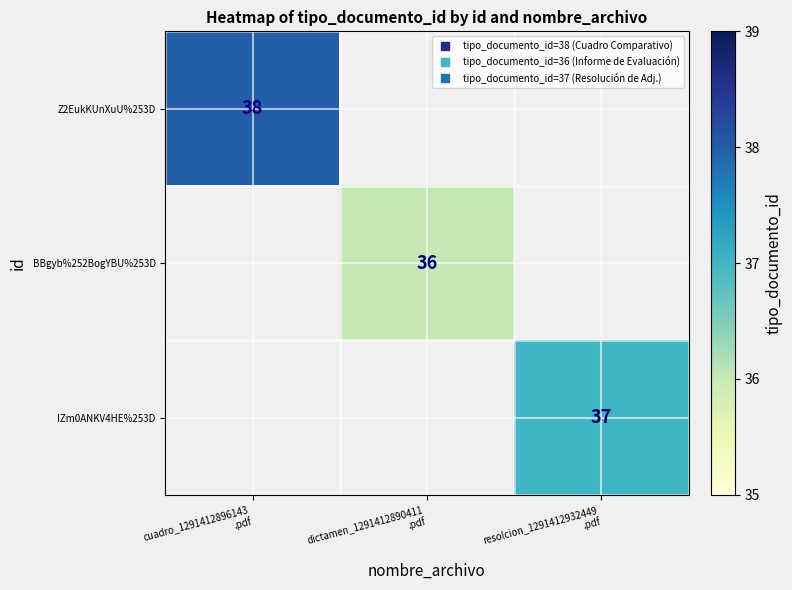

Which has a higher value, dictamen_1291412890411
.pdf or cuadro_1291412896143
.pdf?

cuadro_1291412896143
.pdf